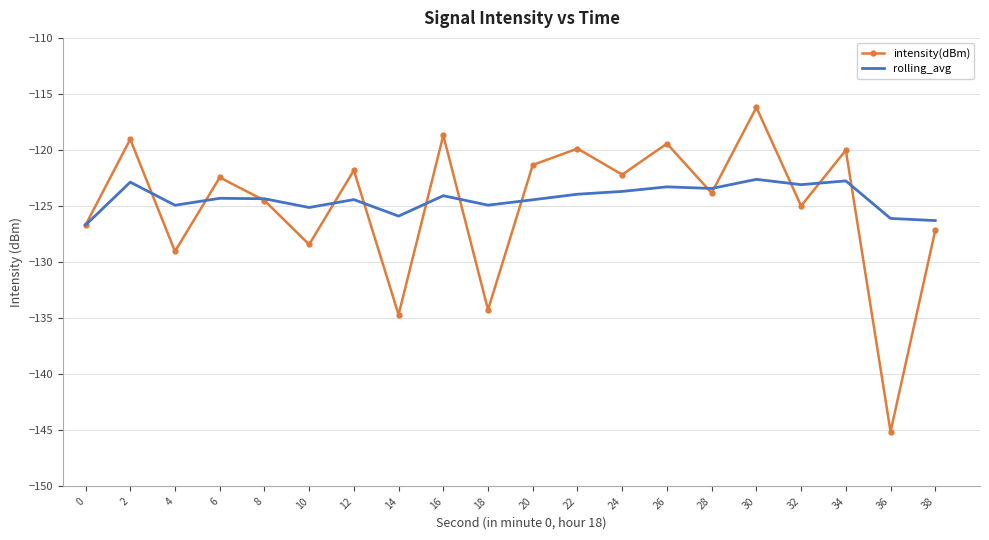

List the series in order of their peak value, highest first.

intensity(dBm), rolling_avg